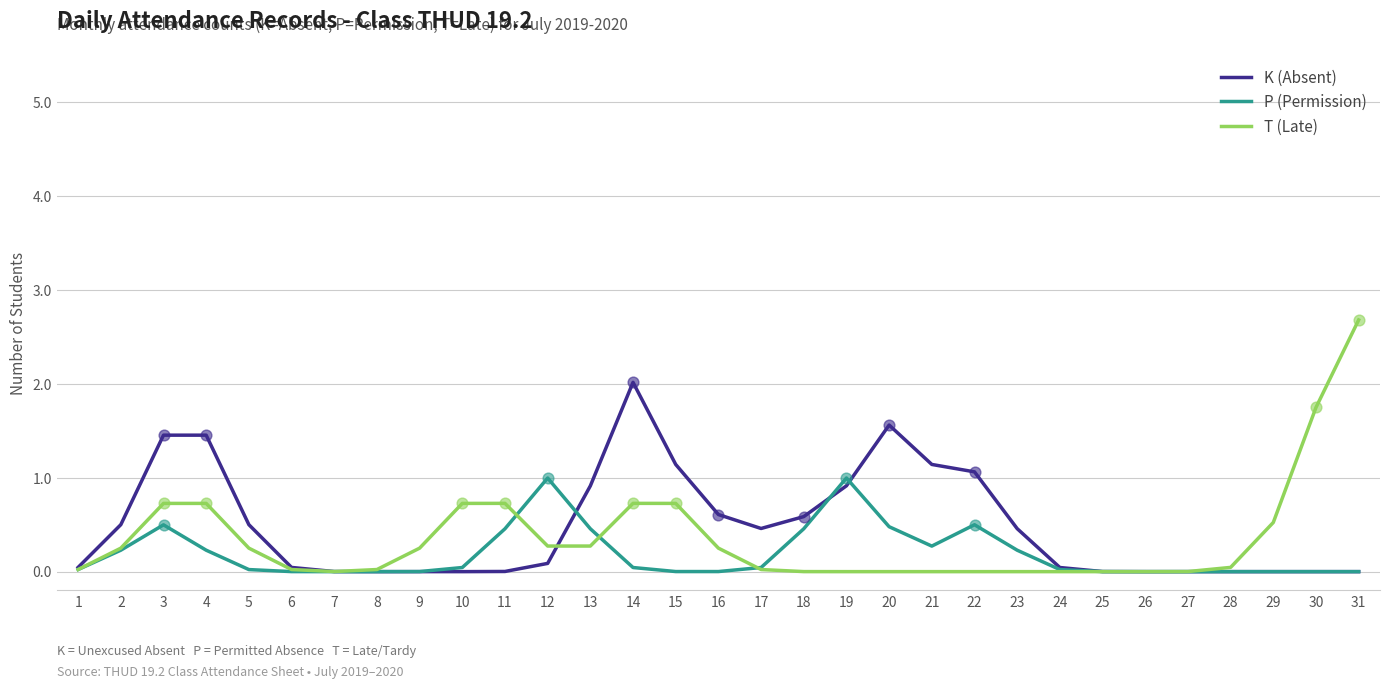

Is the value of K (Absent) at 27 greater than the value of T (Late) at 4?

No